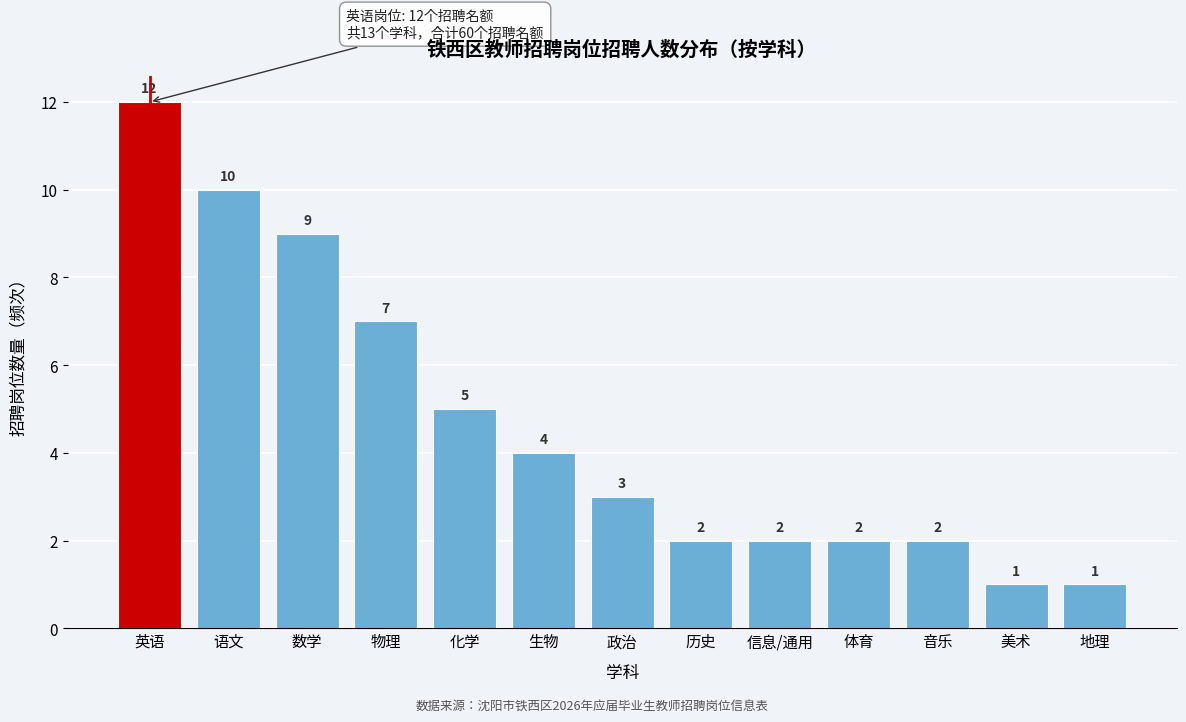

Reading left to right, extract all data points from this chart.

英语=12	语文=10	数学=9	物理=7	化学=5	生物=4	政治=3	历史=2	信息/通用=2	体育=2	音乐=2	美术=1	地理=1